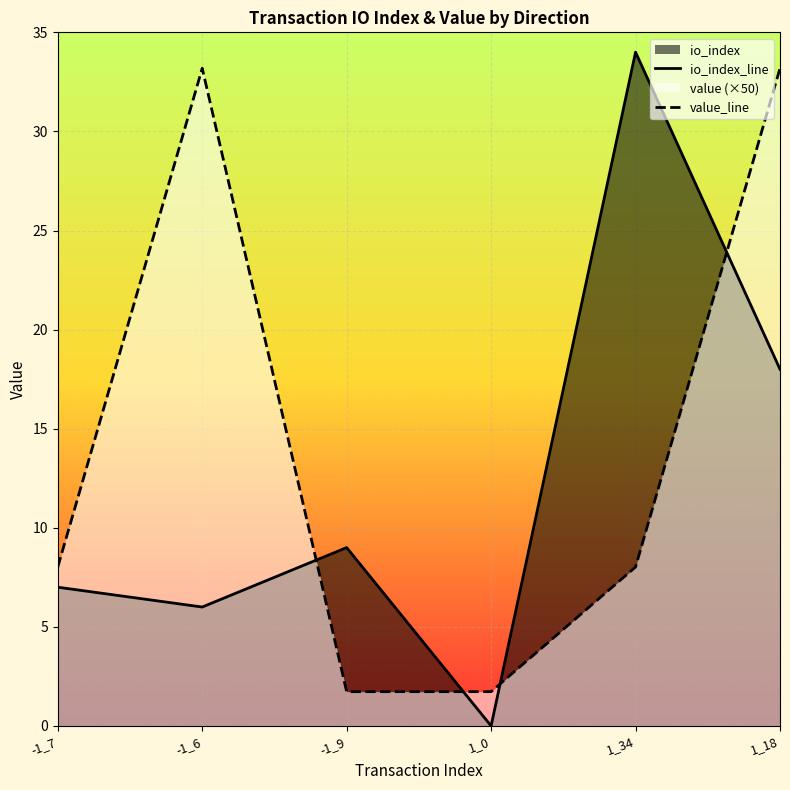

Where is the first local maximum for value_line?

-1_6